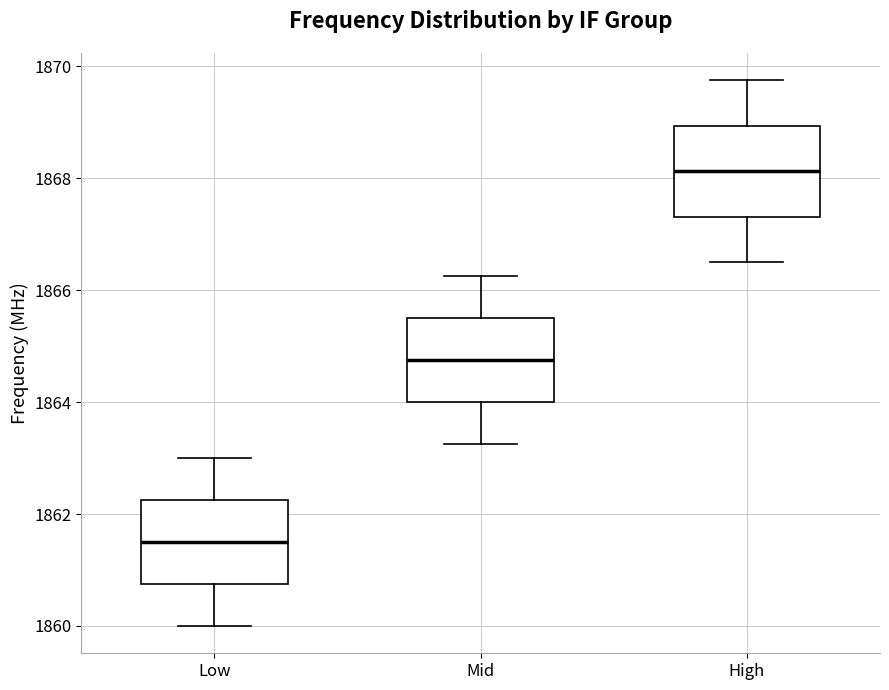

Reading left to right, transcribe this box plot: for each box, give where its median line is, the range the box spans, and where its two whiskers end, as read against the y-axis. The values are not printed on the chart, so give them approximately, as read against the axis.

Low: median 1861.6, box 1860.8 to 1862.2, whiskers 1860.0 to 1863.0
Mid: median 1864.8, box 1864.0 to 1865.6, whiskers 1863.2 to 1866.2
High: median 1868.2, box 1867.4 to 1869.0, whiskers 1866.6 to 1869.8